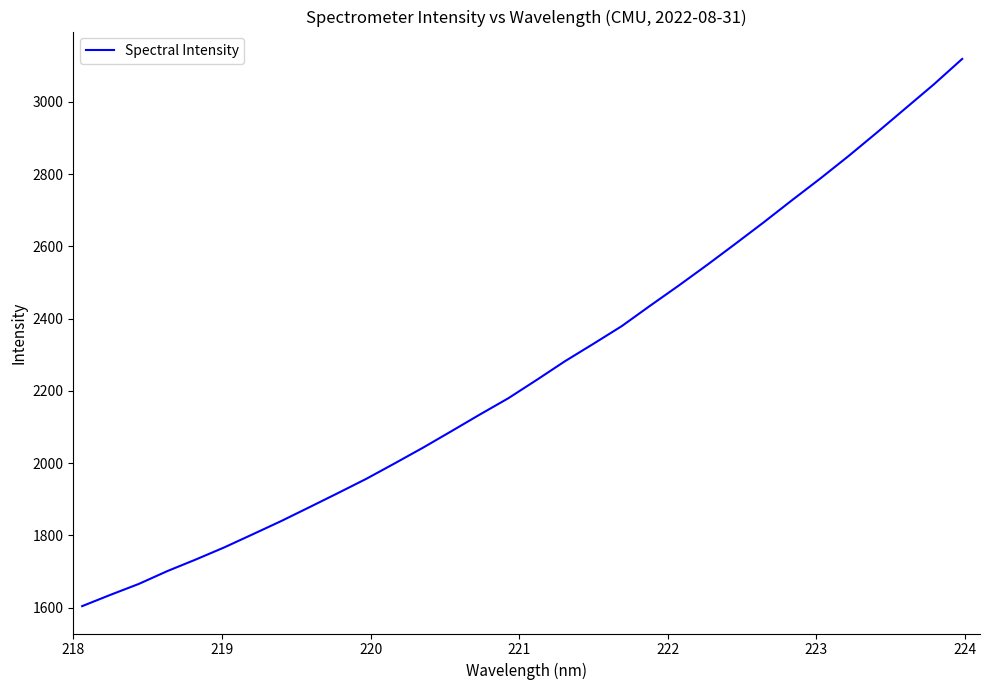

What is the greatest value displayed?

3118.7